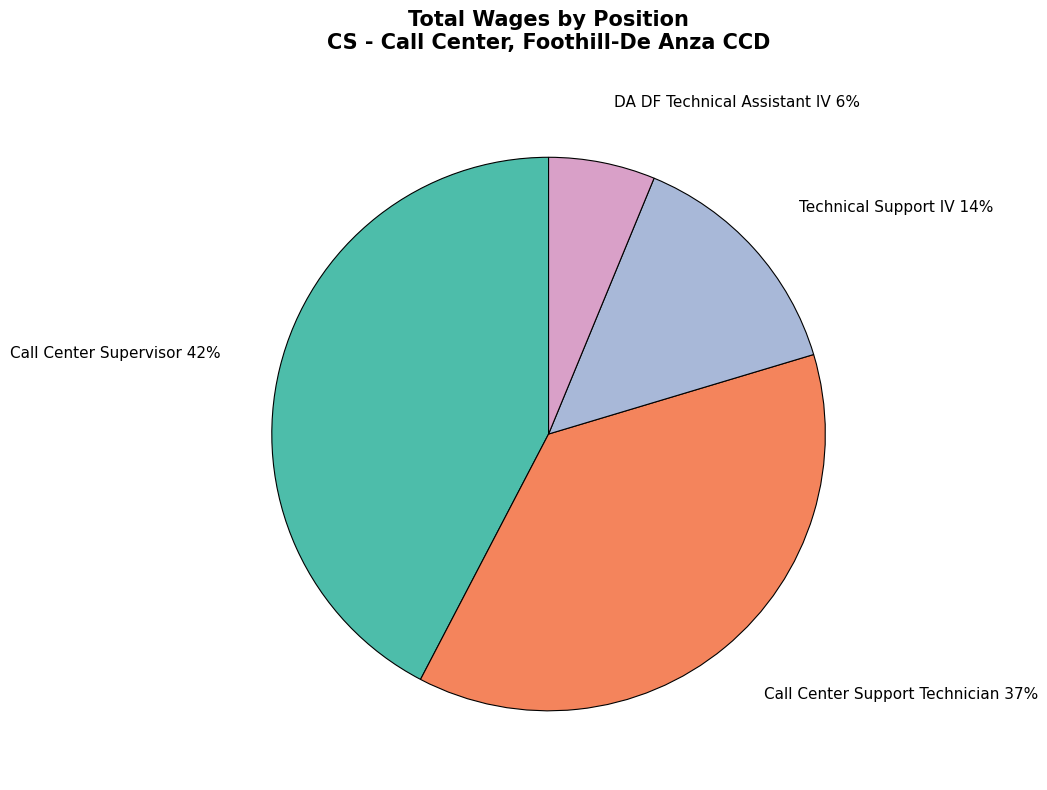

Is the sum of Technical Support IV and Call Center Support Technician greater than half?

Yes